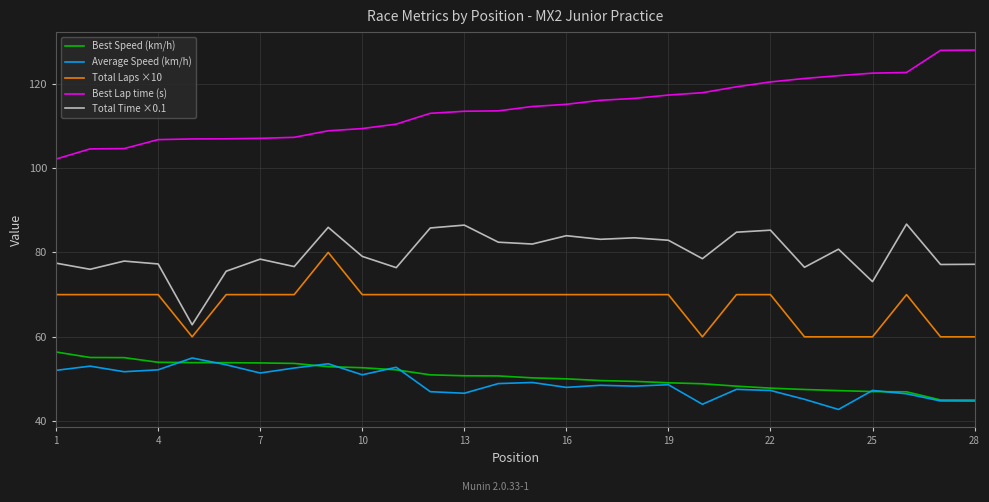

Which series has the largest total across all categories?

Best Lap time (s)